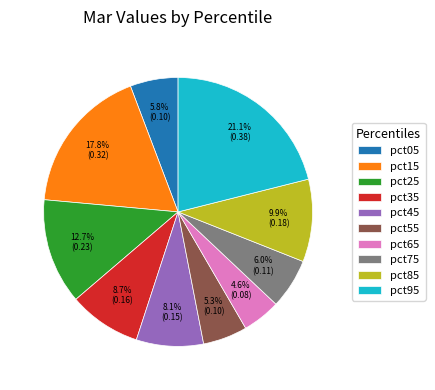

What portion of the pie excludes pct35?

91.3%